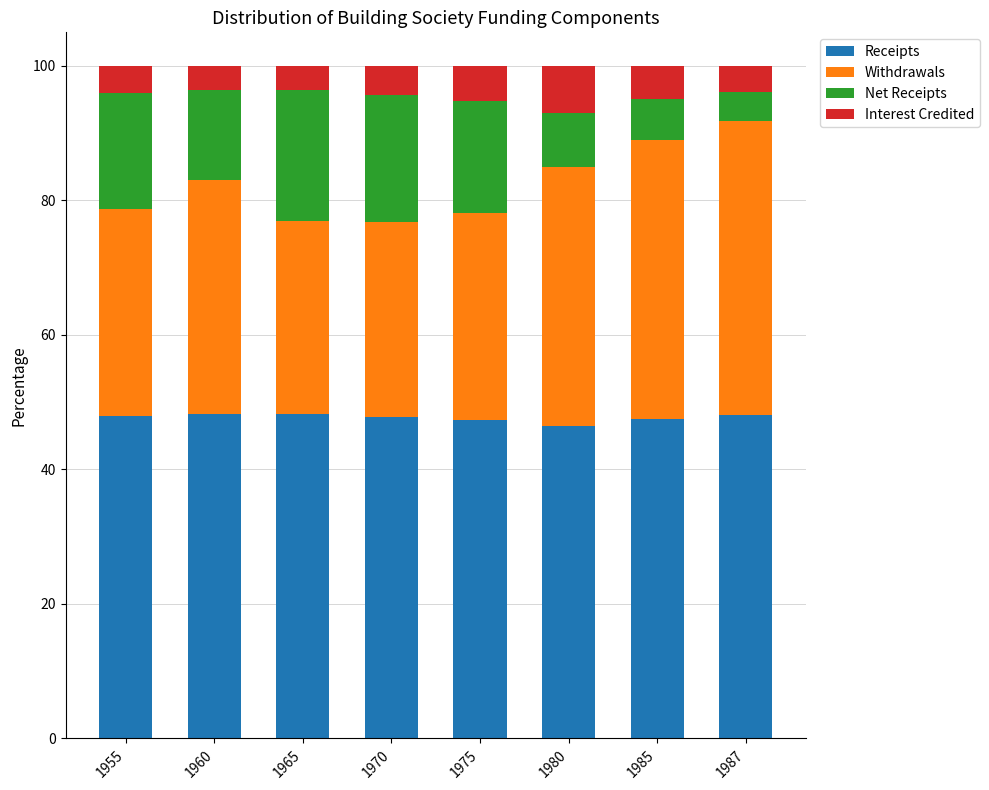

What is the average value of the Receipts series?

47.7